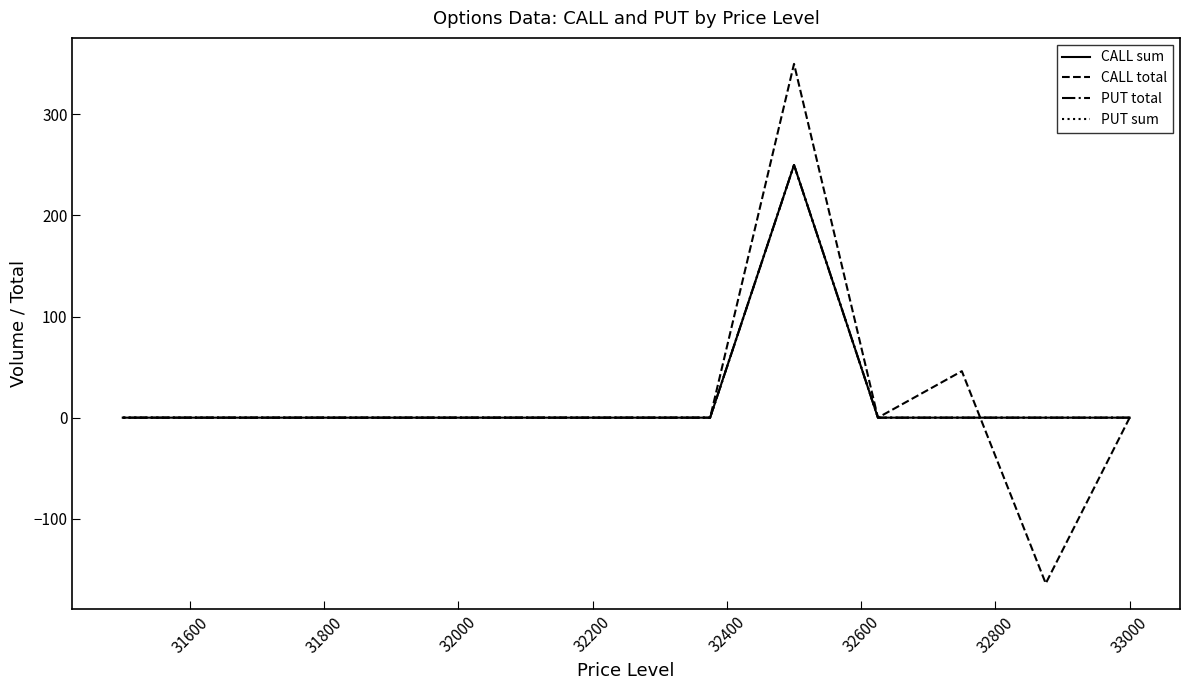

Rank the series by their maximum value, from highest to lowest.

CALL total, CALL sum, PUT total, PUT sum